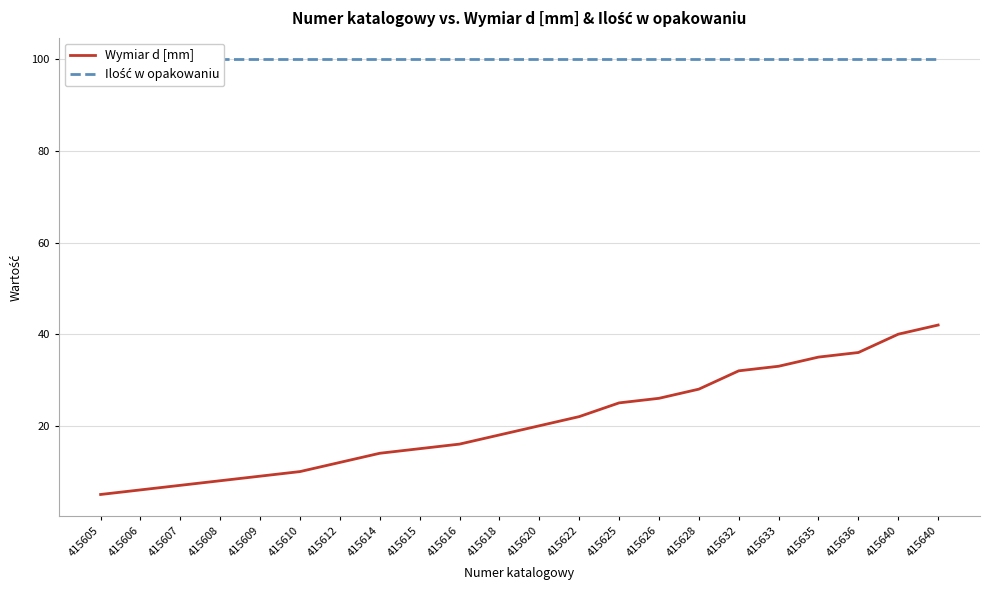

What are all the series names shown in the legend?

Wymiar d [mm], Ilość w opakowaniu